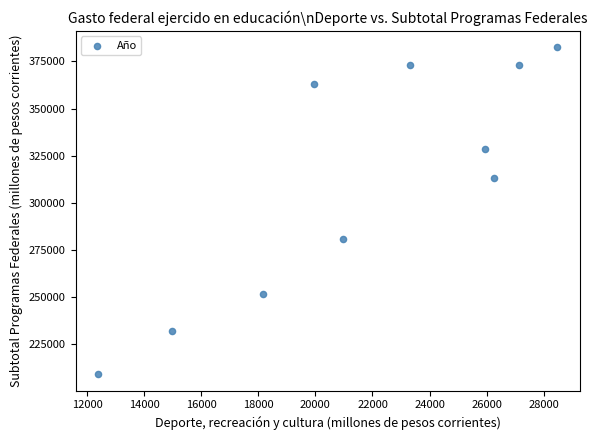

What is the range of Y values (max minus min)?

173679.5